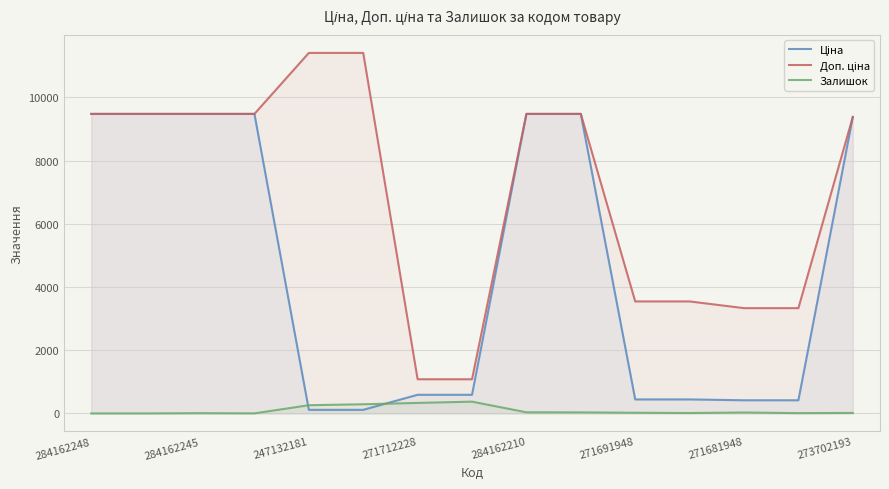

What are all the series names shown in the legend?

Ціна, Доп. ціна, Залишок